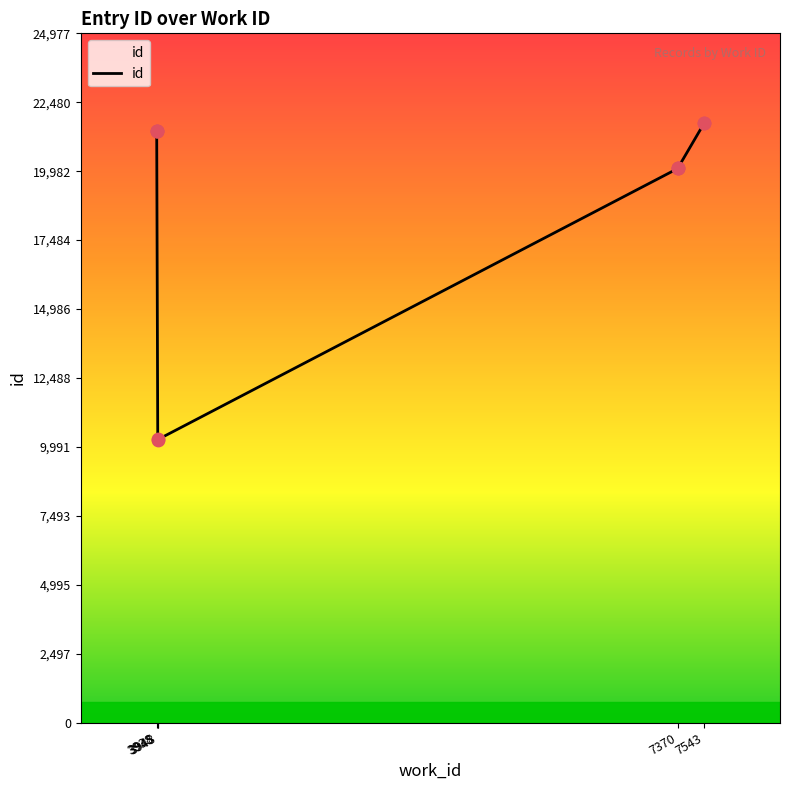

Between 7543 and 3945, which is larger?

7543